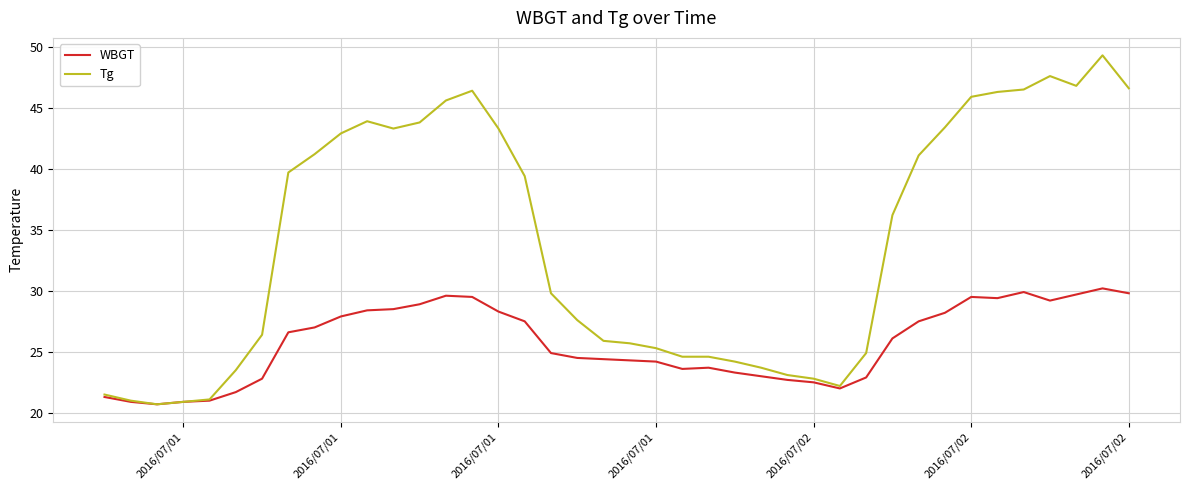

What is the difference between the second highest and minimum values in the WBGT series?

9.2